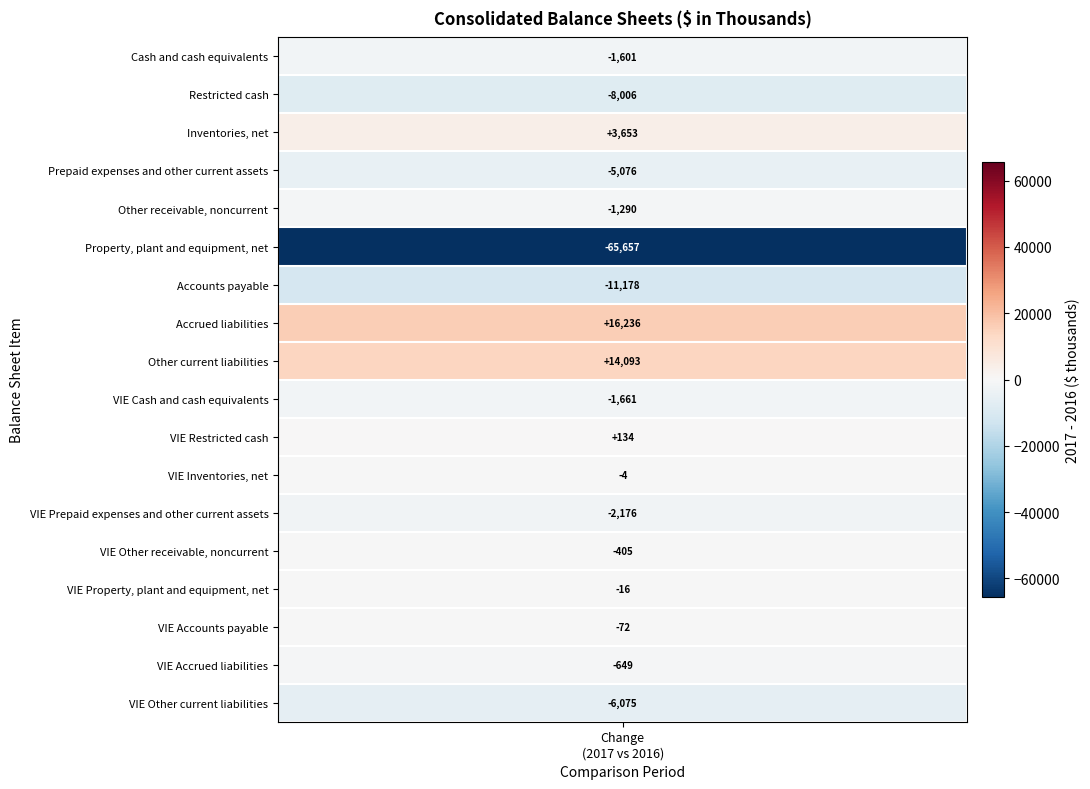

Is the value of Restricted cash at 1 greater than the value of Prepaid expenses and other current assets at 1?

No